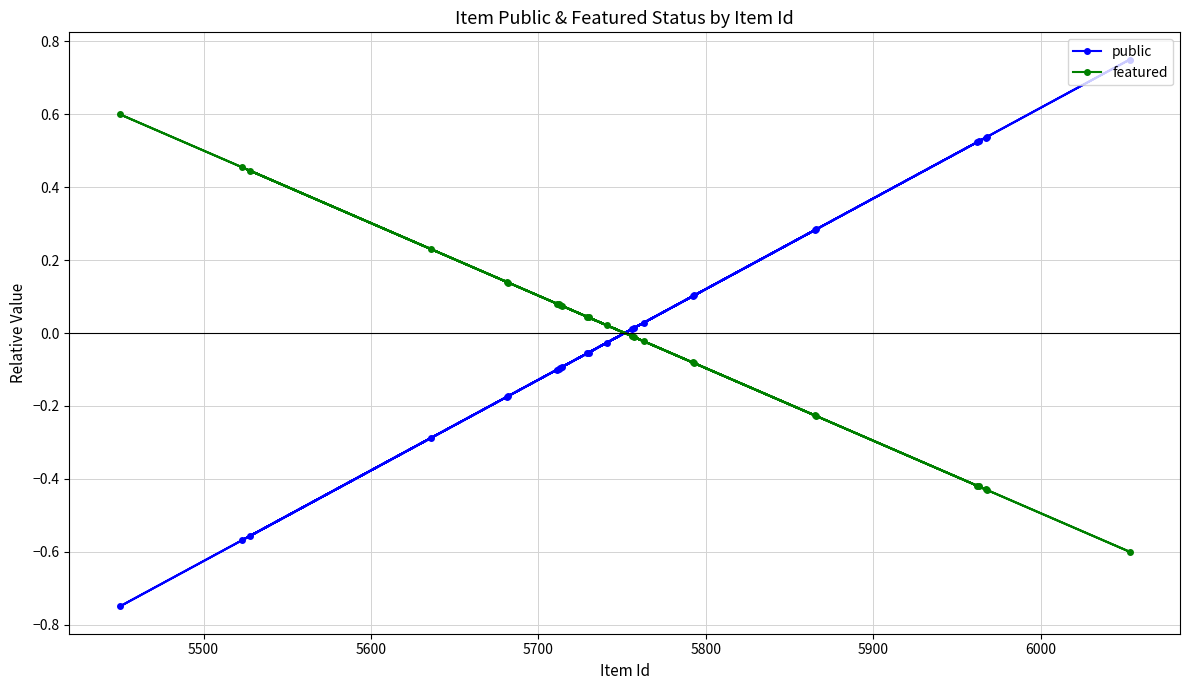

What is the maximum value for featured?

0.6